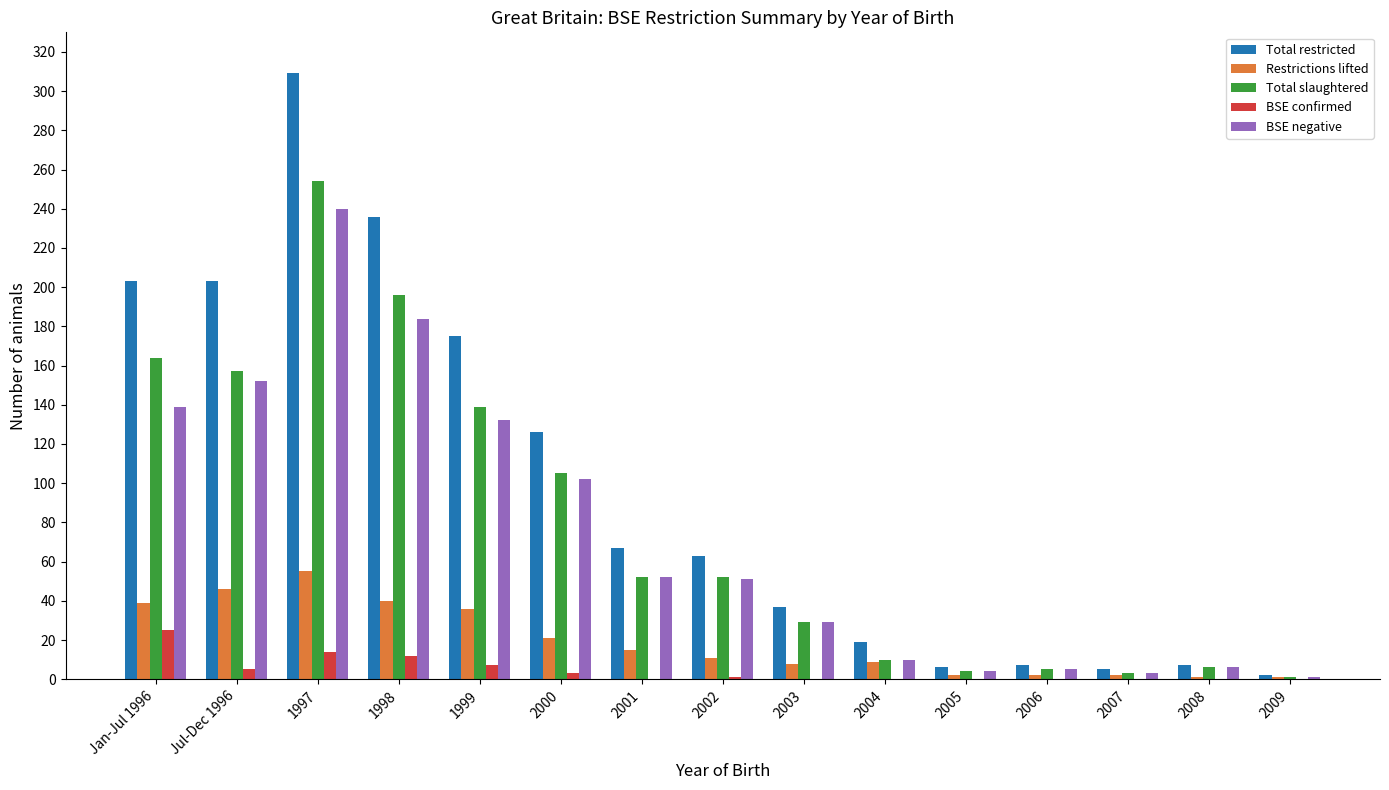

True or false: BSE confirmed has a value of 11 at 2005.

False